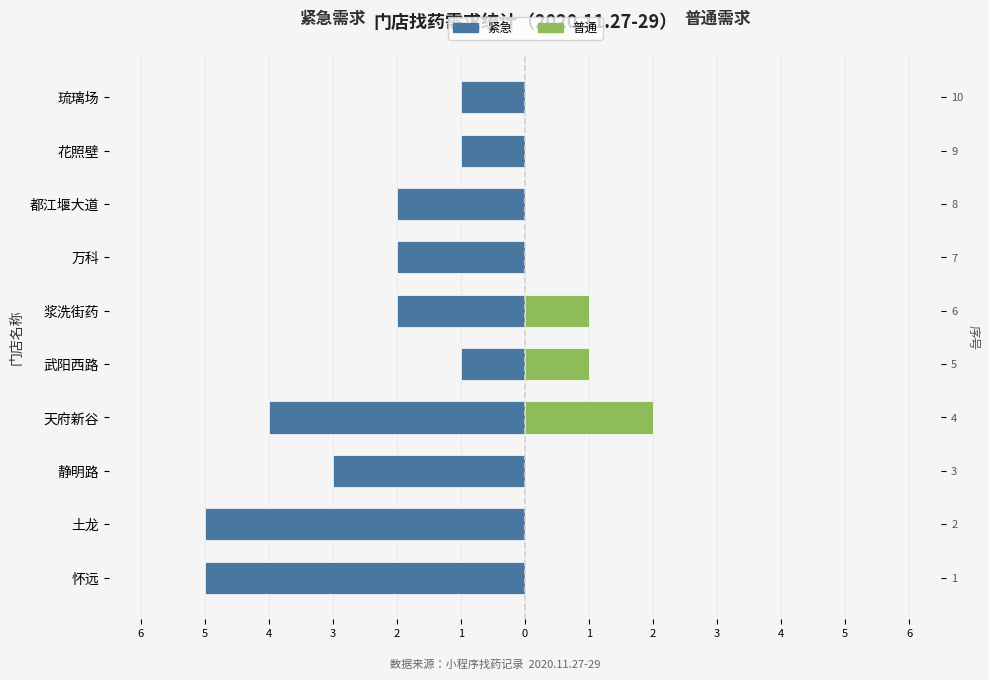

What is the total value across all series at 土龙?

-5